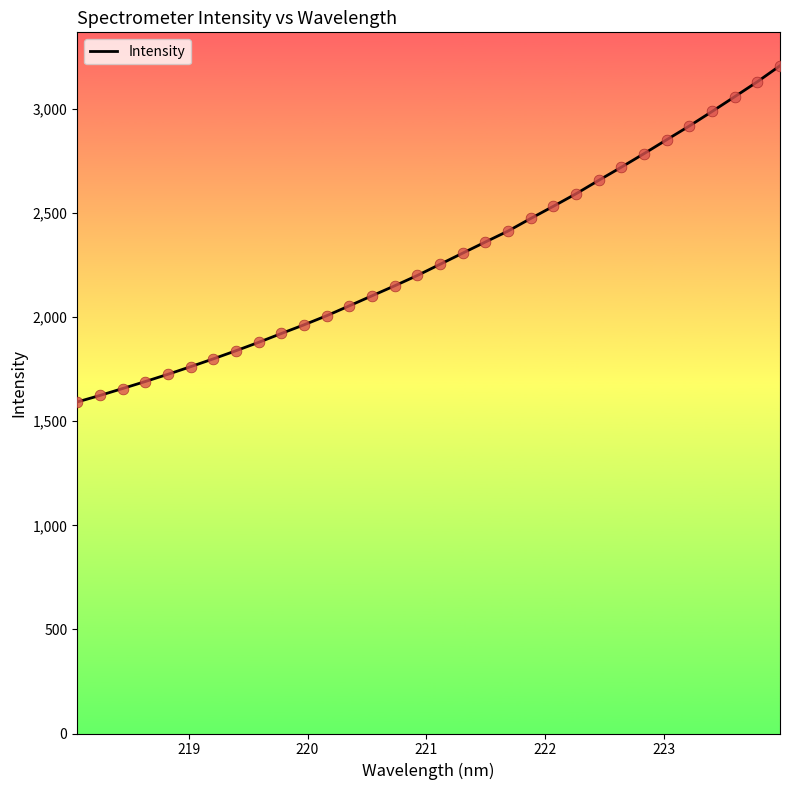

What is the smallest value displayed?

1592.3